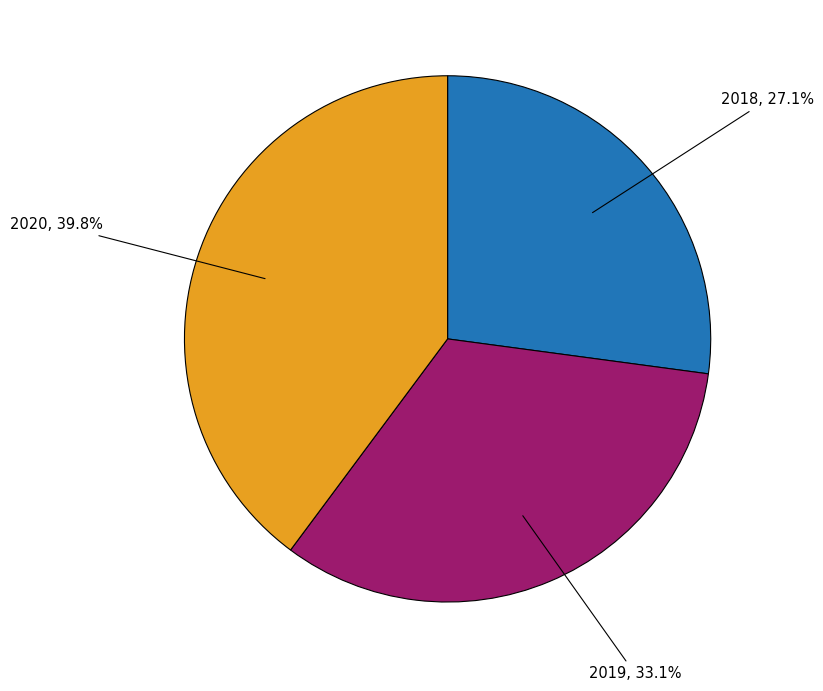

Rank the categories by value from highest to lowest.

2020, 2019, 2018